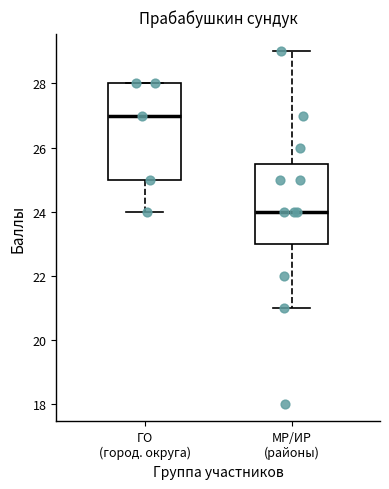

Reading left to right, read every box against the y-axis: the position of its median line, the range the box covers, and the ends of its whiskers. The values are not printed on the chart, so give them approximately, as read against the axis.

ГО (город. округа): median 27.0, box 25.0 to 28.0, whiskers 24.0 to 28.0
МР/ИР (районы): median 24.0, box 23.0 to 25.6, whiskers 21.0 to 29.0